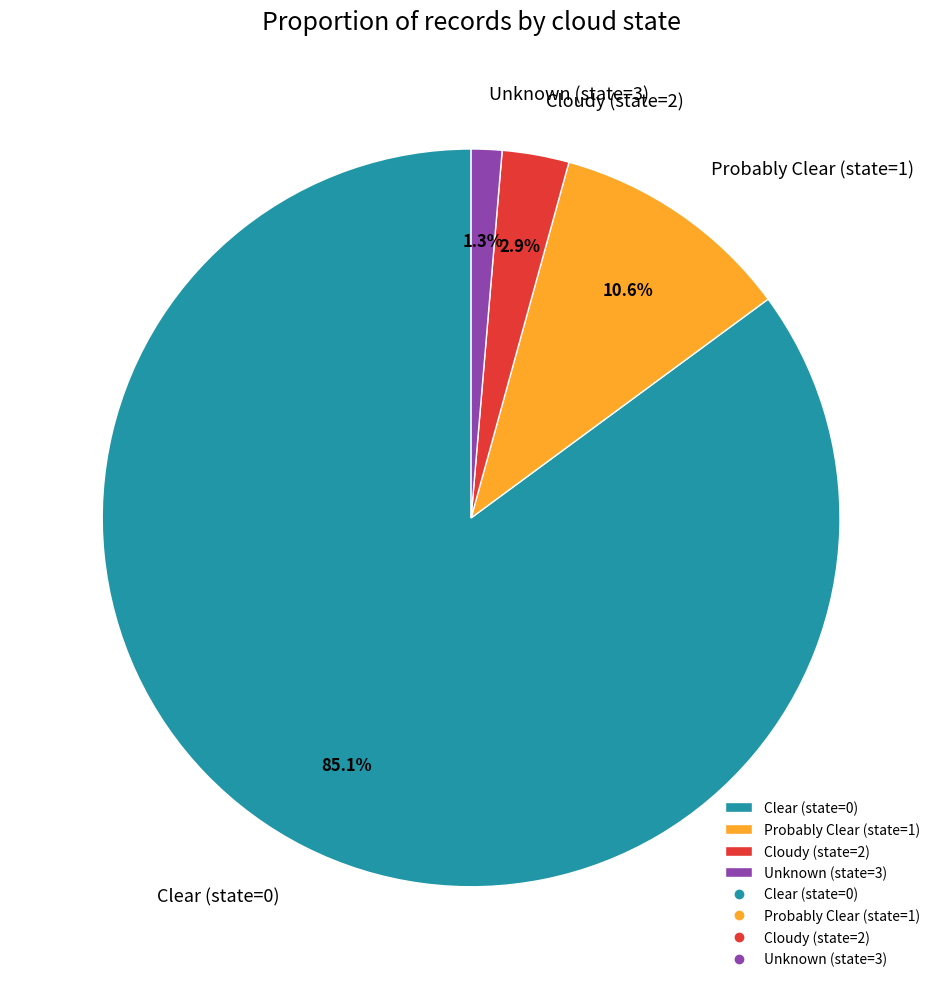

What is the largest slice in the pie chart?

Clear (state=0)